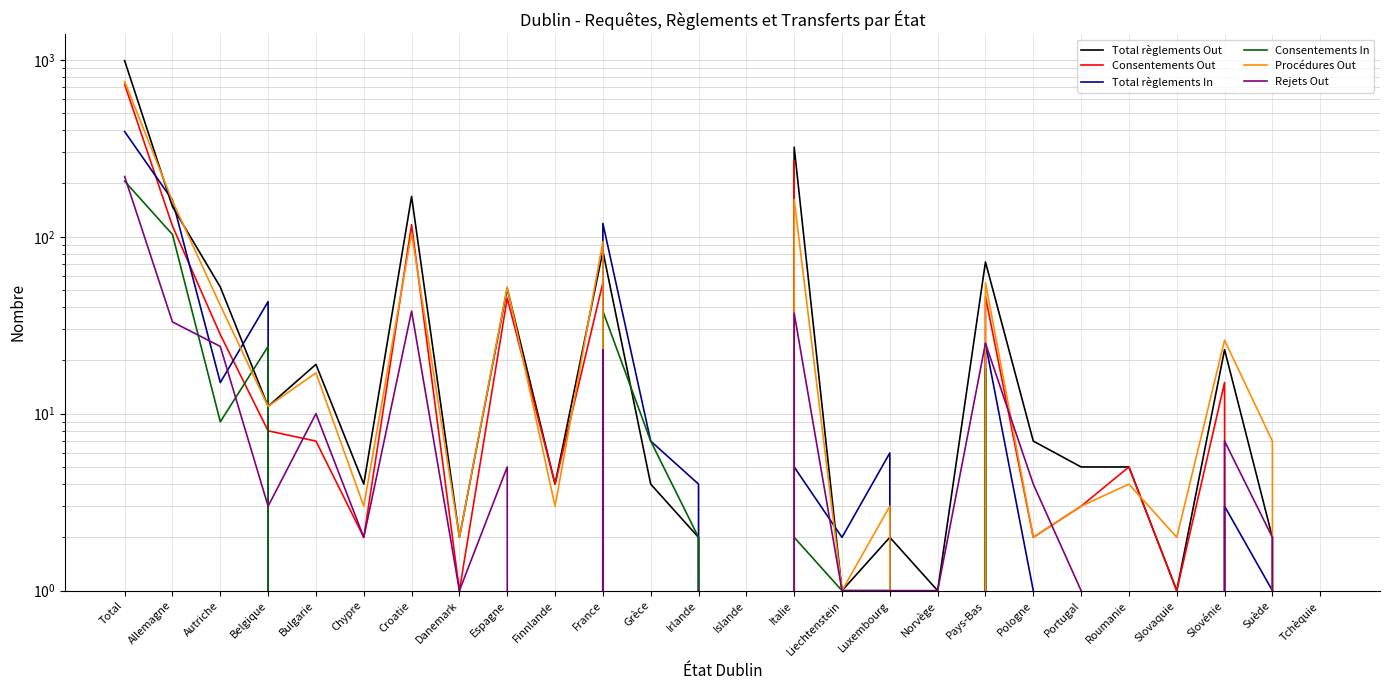

List the series in order of their peak value, highest first.

Total règlements Out, Procédures Out, Consentements Out, Total règlements In, Rejets Out, Consentements In